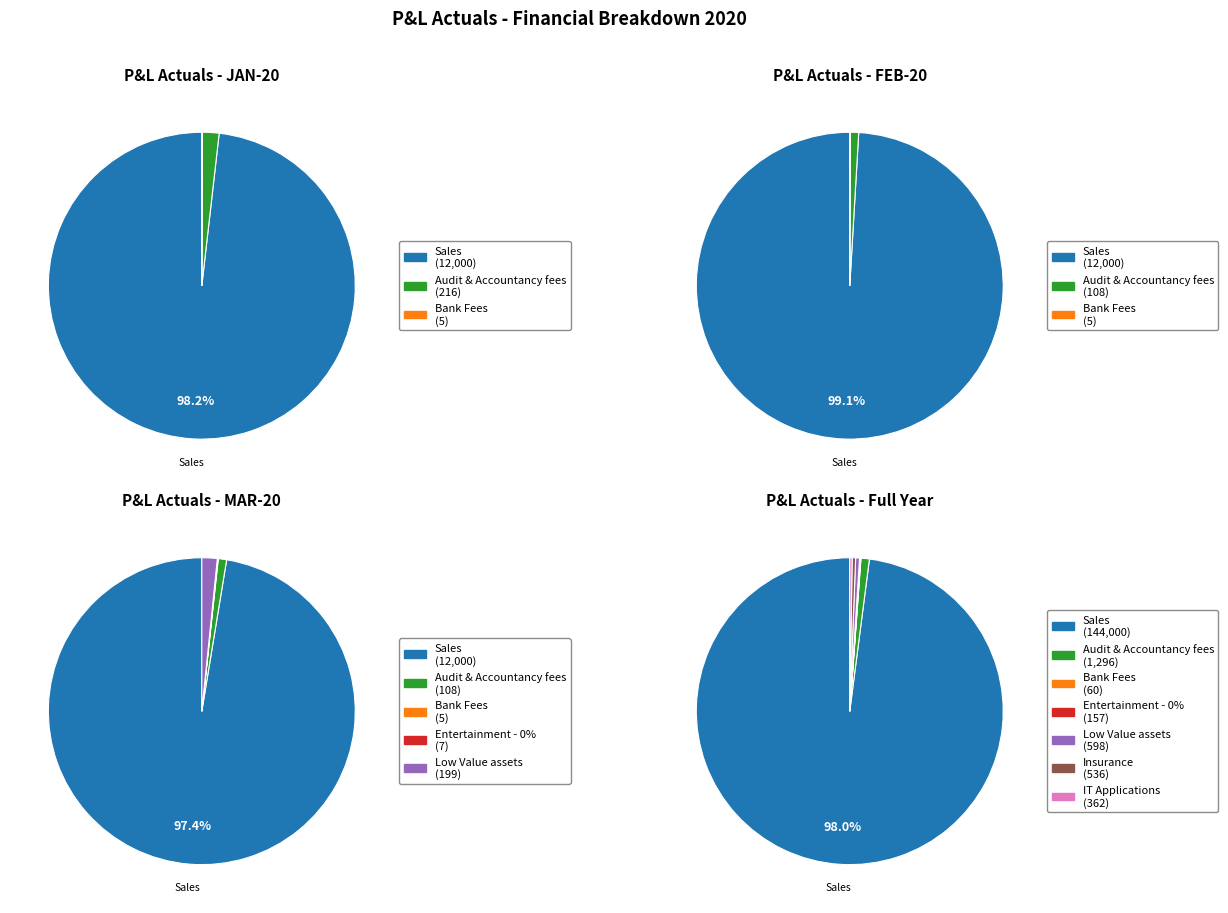

To the nearest percent, what is the difference between the largest and smallest slice percentages?

98%